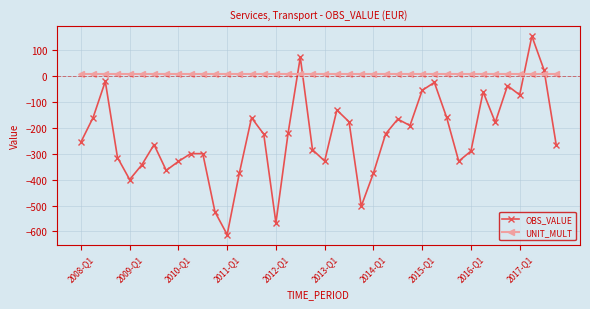

How many lines are shown in the chart?

2